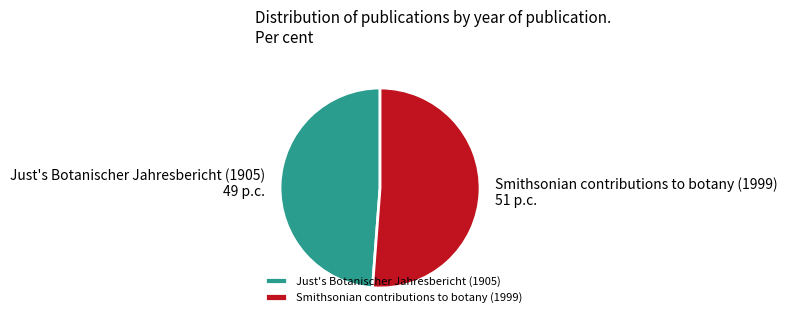

Is the sum of Just's Botanischer Jahresbericht (1905) and Smithsonian contributions to botany (1999) greater than half?

Yes